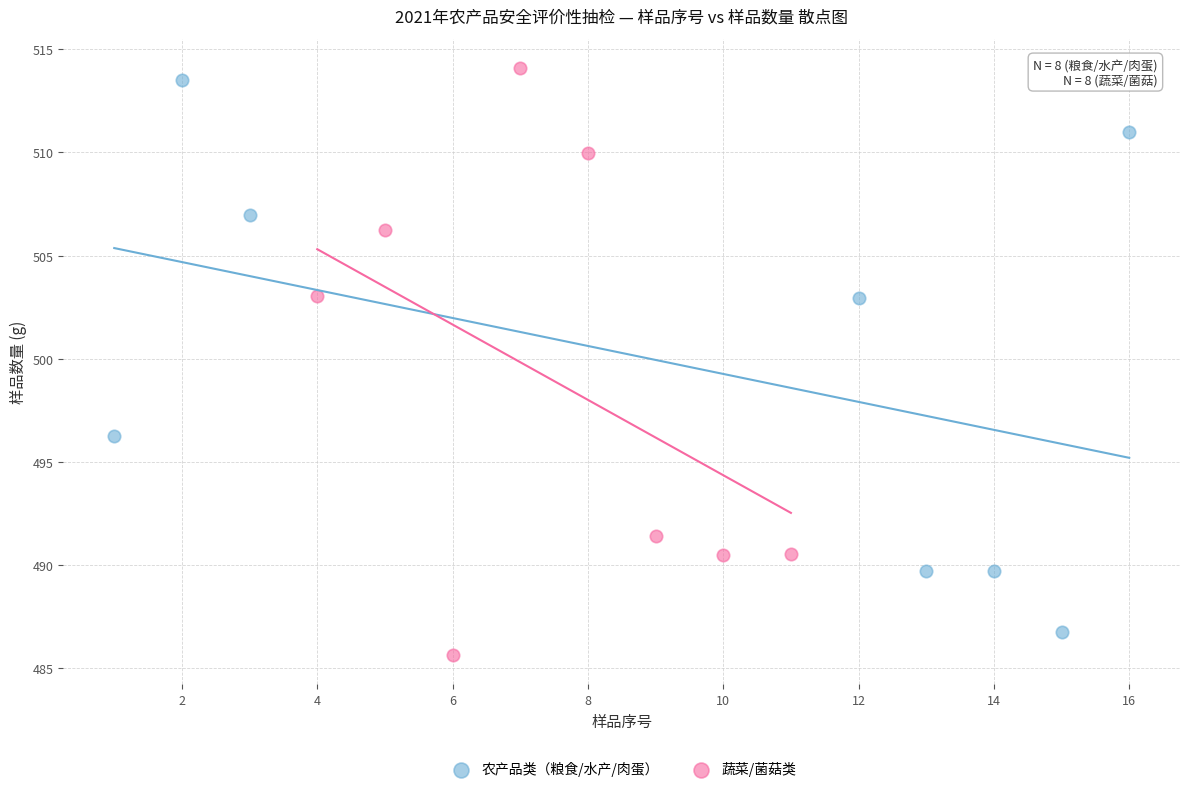

Which series contains the highest Y value?

蔬菜/菌菇类